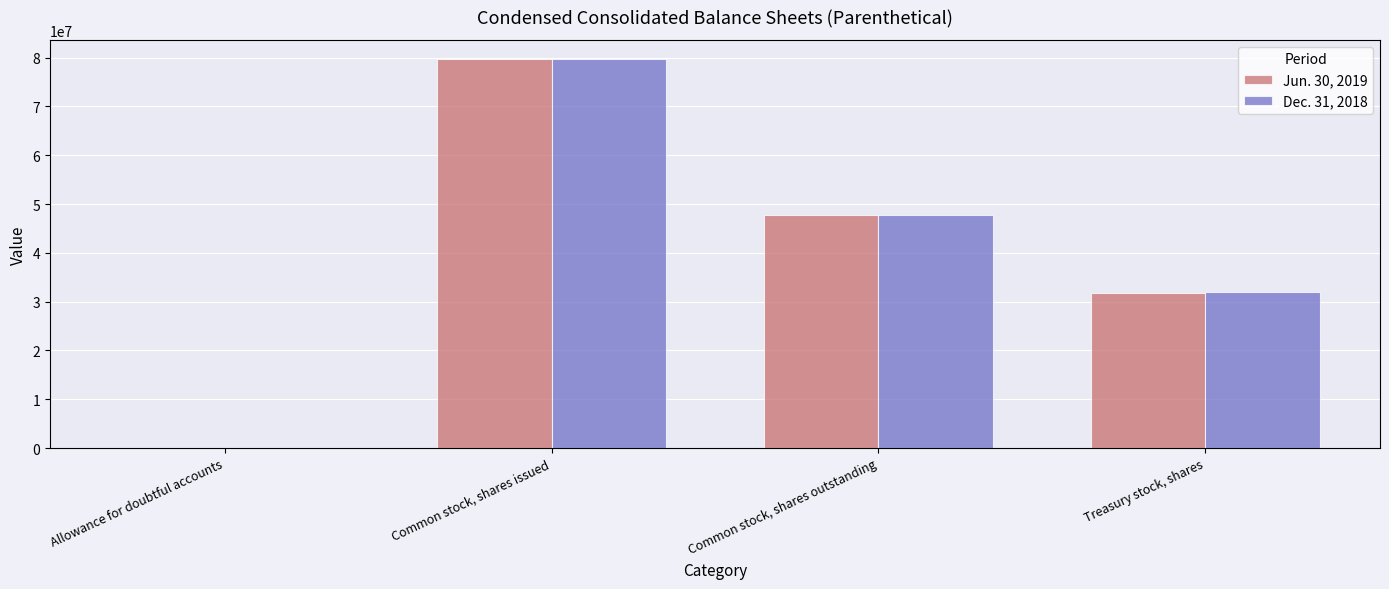

What are all the series names shown in the legend?

Jun. 30, 2019, Dec. 31, 2018